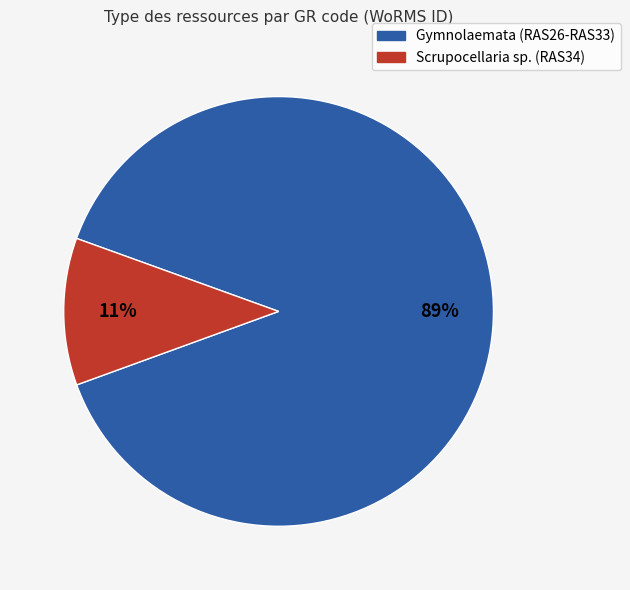

Which category has the smallest portion of the pie?

Scrupocellaria sp. (RAS34)